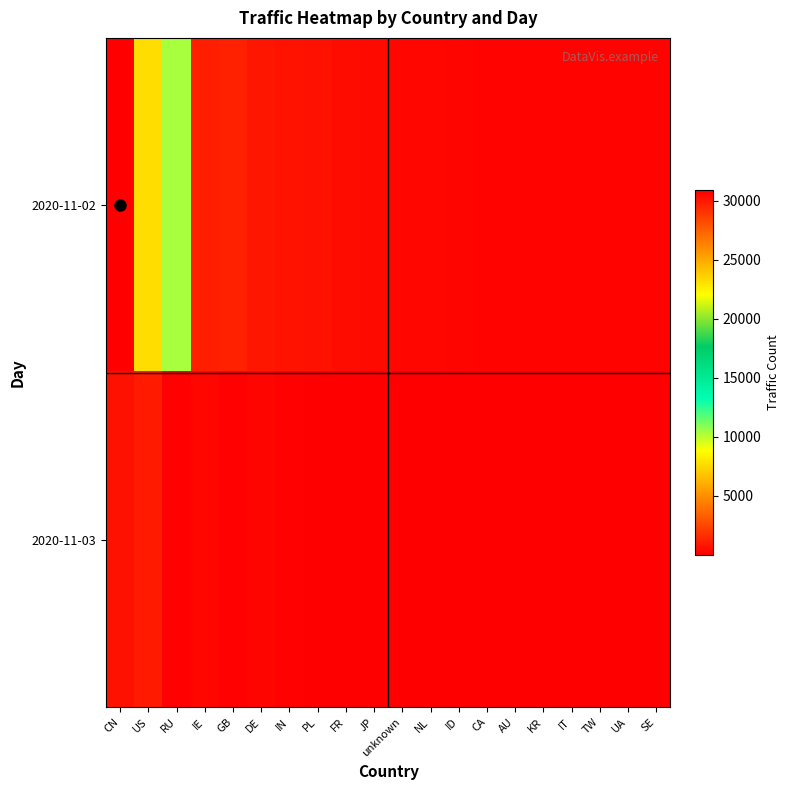

Which series has the largest range (max minus min)?

2020-11-02